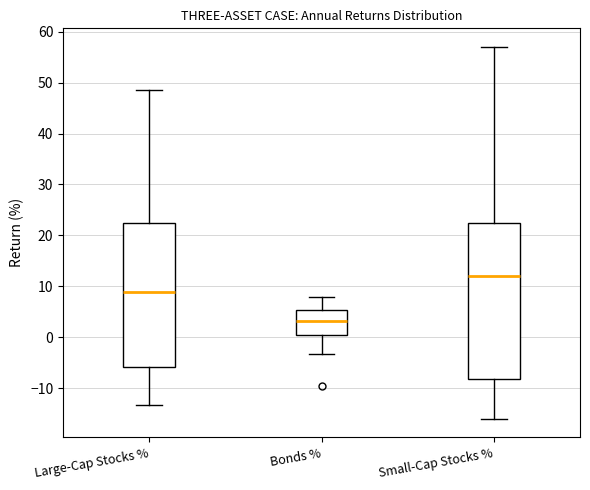

Comparing the boxes themselves (not the whiskers), which one is the tallest?

Small-Cap Stocks %